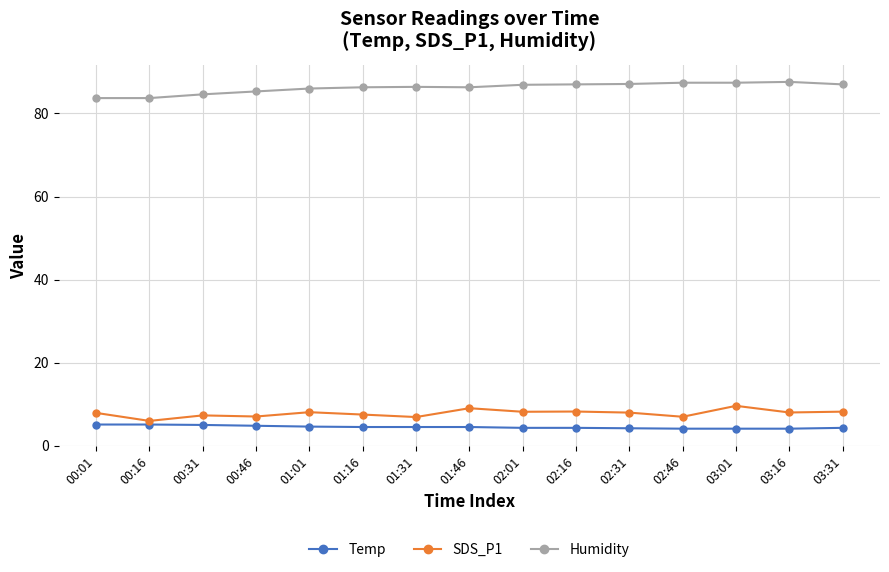

What is the maximum value shown in the chart?

87.6